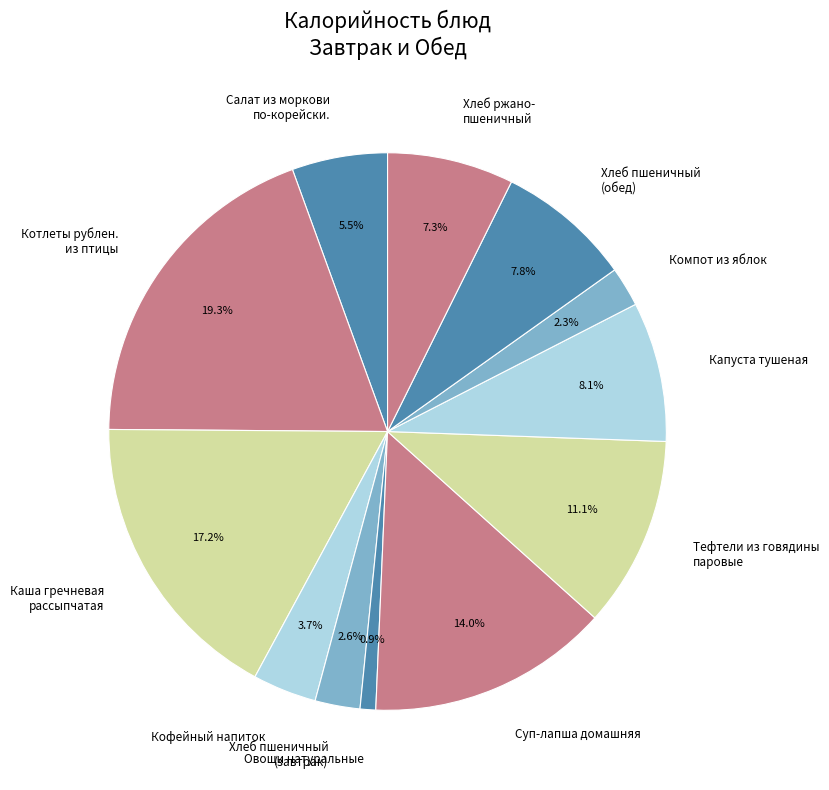

Which has a higher value, Тефтели из говядины паровые or Овощи натуральные?

Тефтели из говядины паровые